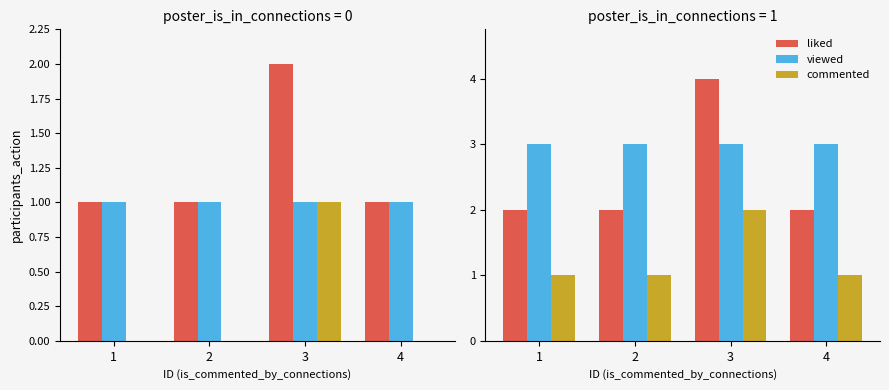

What is the spread (max minus min) of values at 4?

2